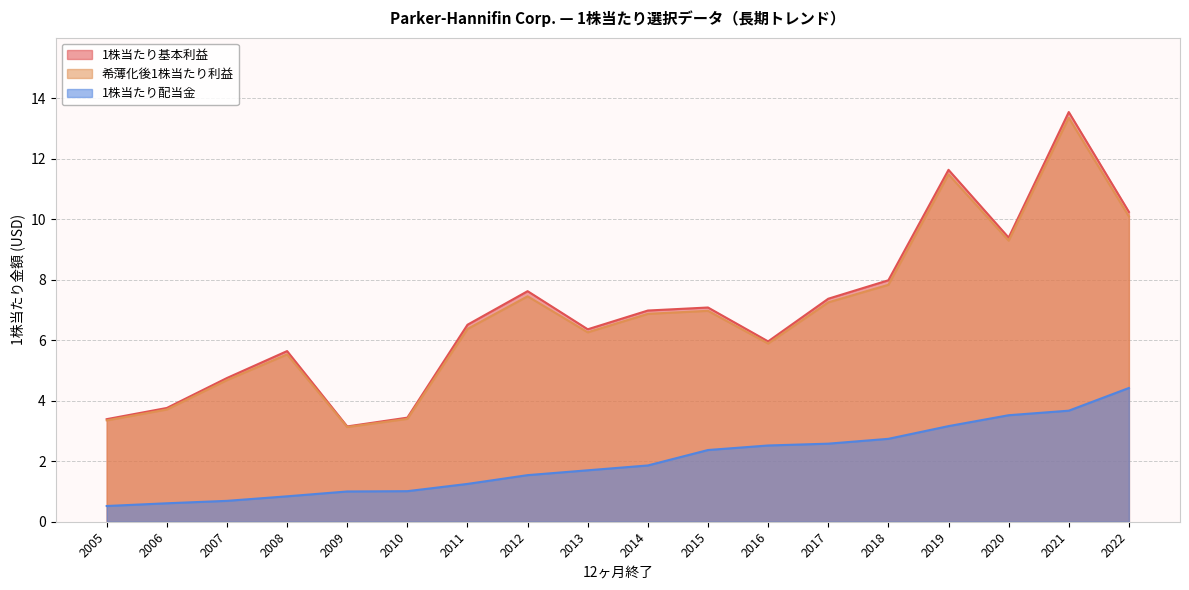

True or false: 1株当たり基本利益 has a value of 7.6 at 2012.

True